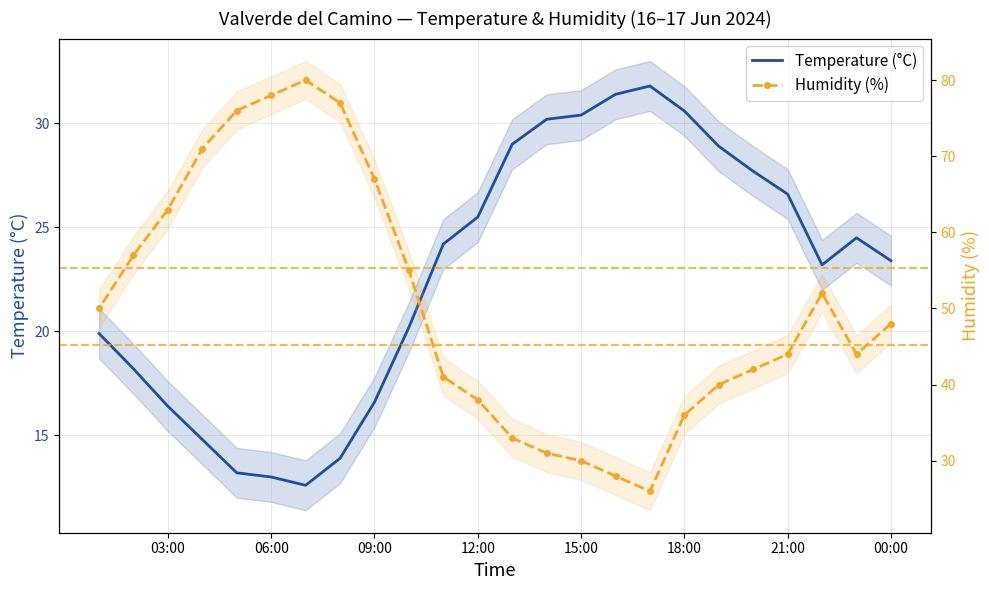

Rank the series by their average value, from highest to lowest.

Humidity (%), Temperature (°C)